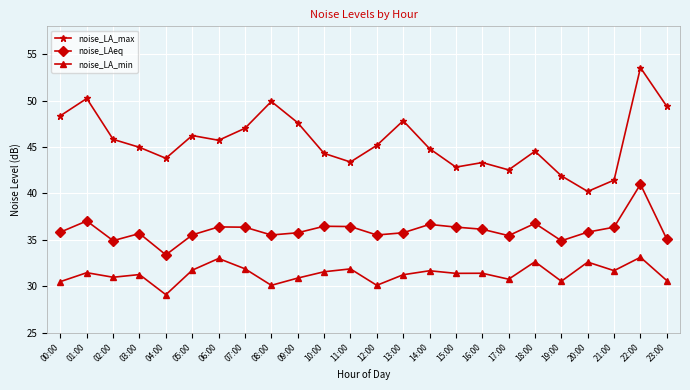

At which category does the chart reach its peak across all series?

22:00